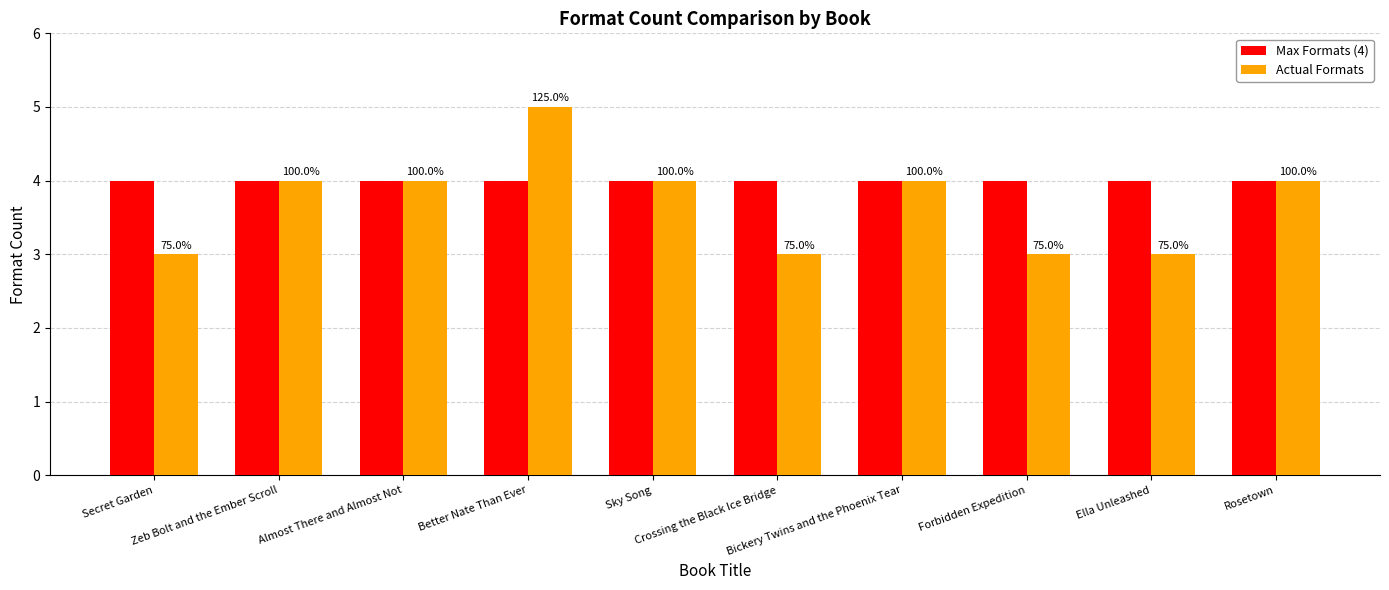

Does the chart contain any negative values?

No